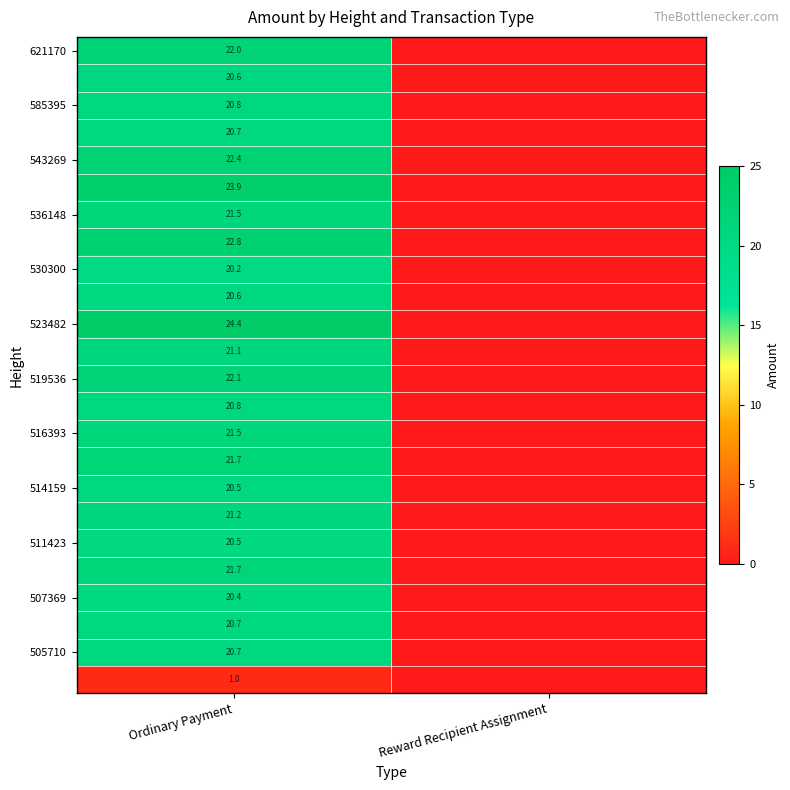

What is the total value across all series at Ordinary Payment?

493.8